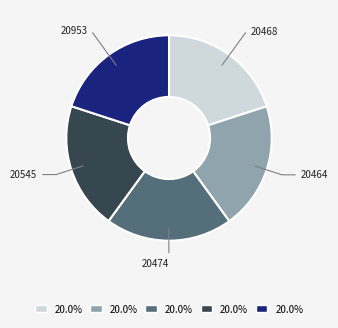

Is there a majority slice in this chart?

No